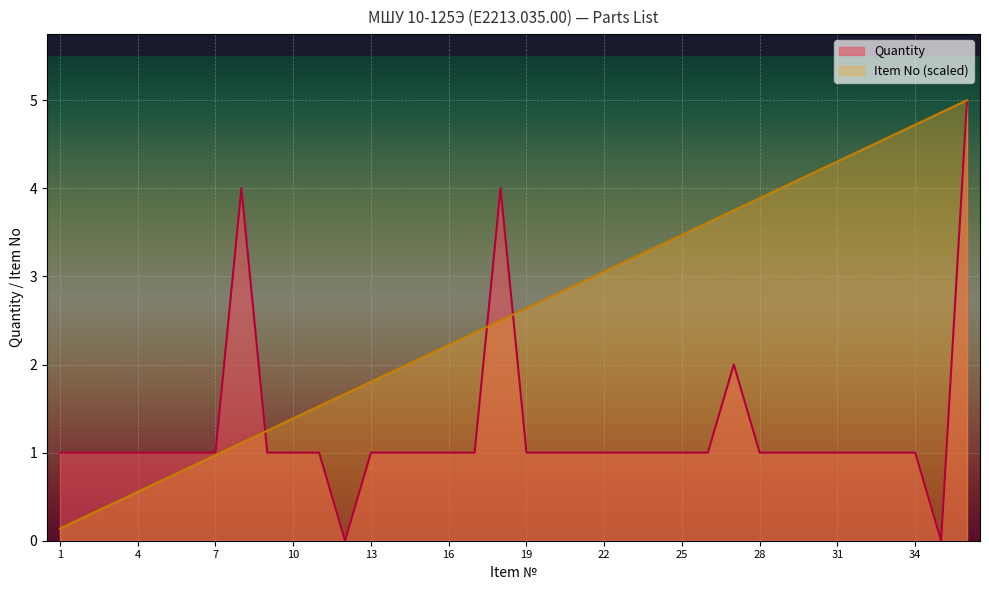

True or false: Item No has a value of 4.7 at 34.

True